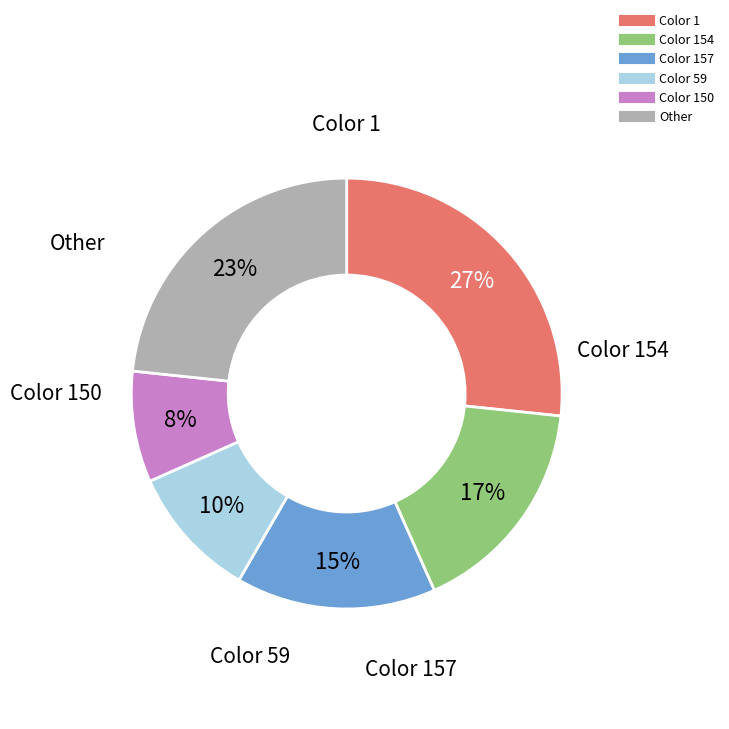

Is there any slice that represents more than half of the pie?

No